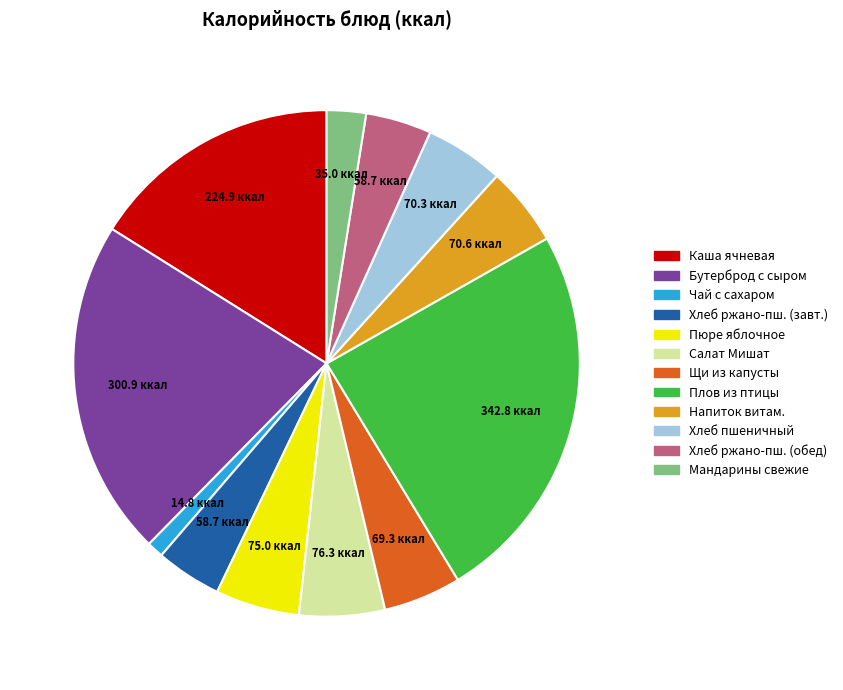

Is there any slice that represents more than half of the pie?

No